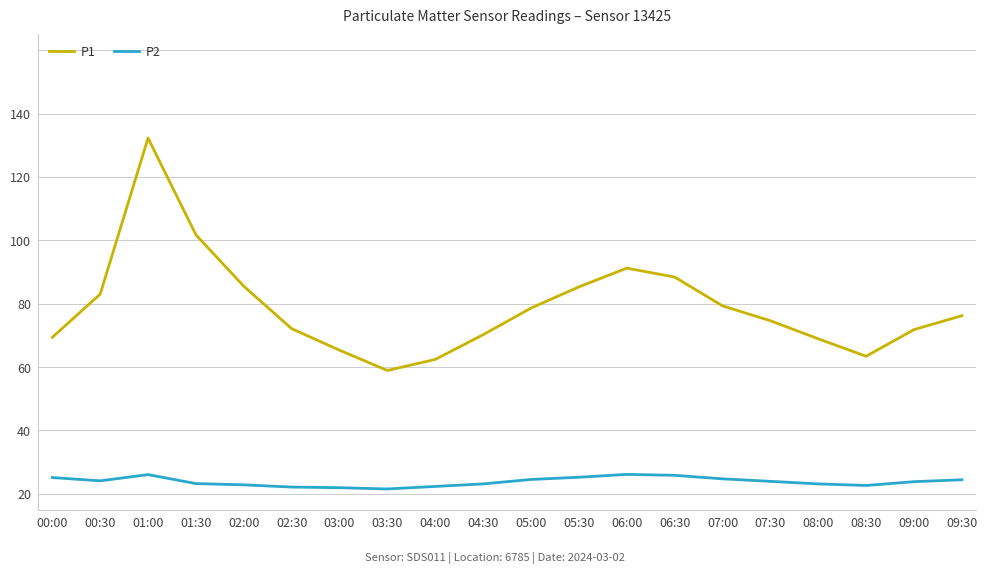

How many categories are shown in the chart?

20